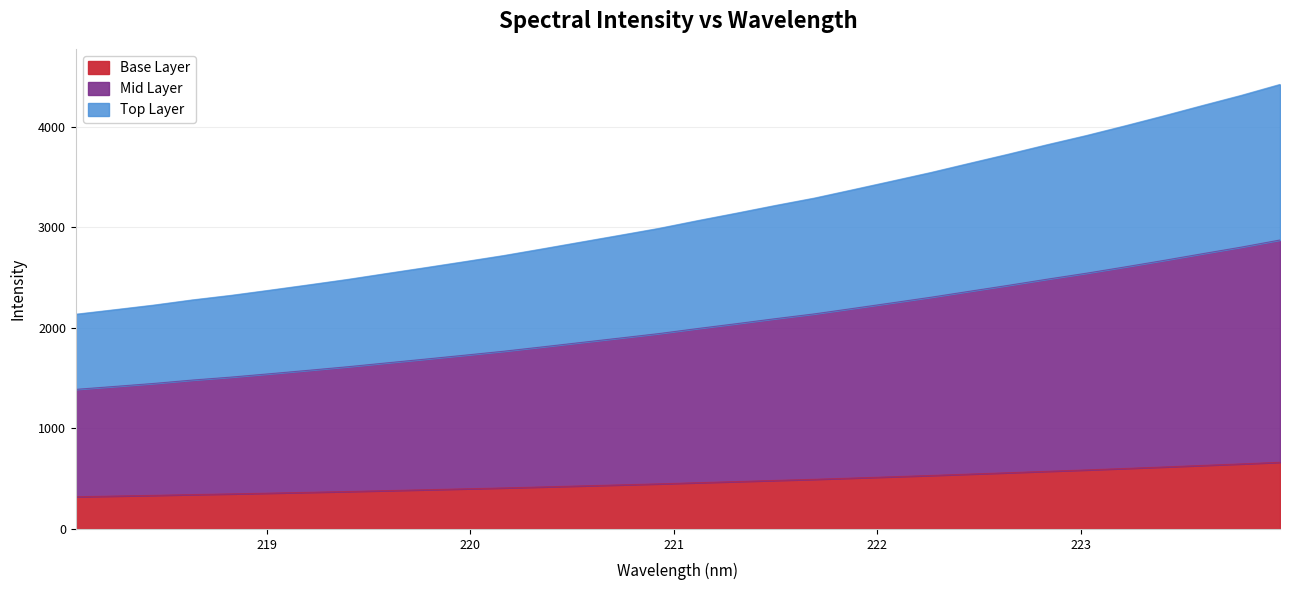

Reading left to right, extract all data points from this chart.

218.0596=320.4	218.2508=327.2	218.442=334.0	218.6332=341.8	218.8244=348.7	219.0156=356.4	219.2067=364.3	219.3979=372.4	219.589=381.3	219.7801=390.0	219.9712=398.9	220.1623=407.9	220.3533=417.9	220.5444=428.1	220.7354=438.3	220.9264=448.5	221.1174=460.1	221.3083=471.3	221.4993=482.7	221.6902=493.7	221.8812=506.3	222.0721=519.0	222.263=531.9	222.4538=545.6	222.6447=559.3	222.8355=573.4	223.0264=586.9	223.2172=601.5	223.408=616.4	223.5987=631.8	223.7895=647.0	223.9802=663.3